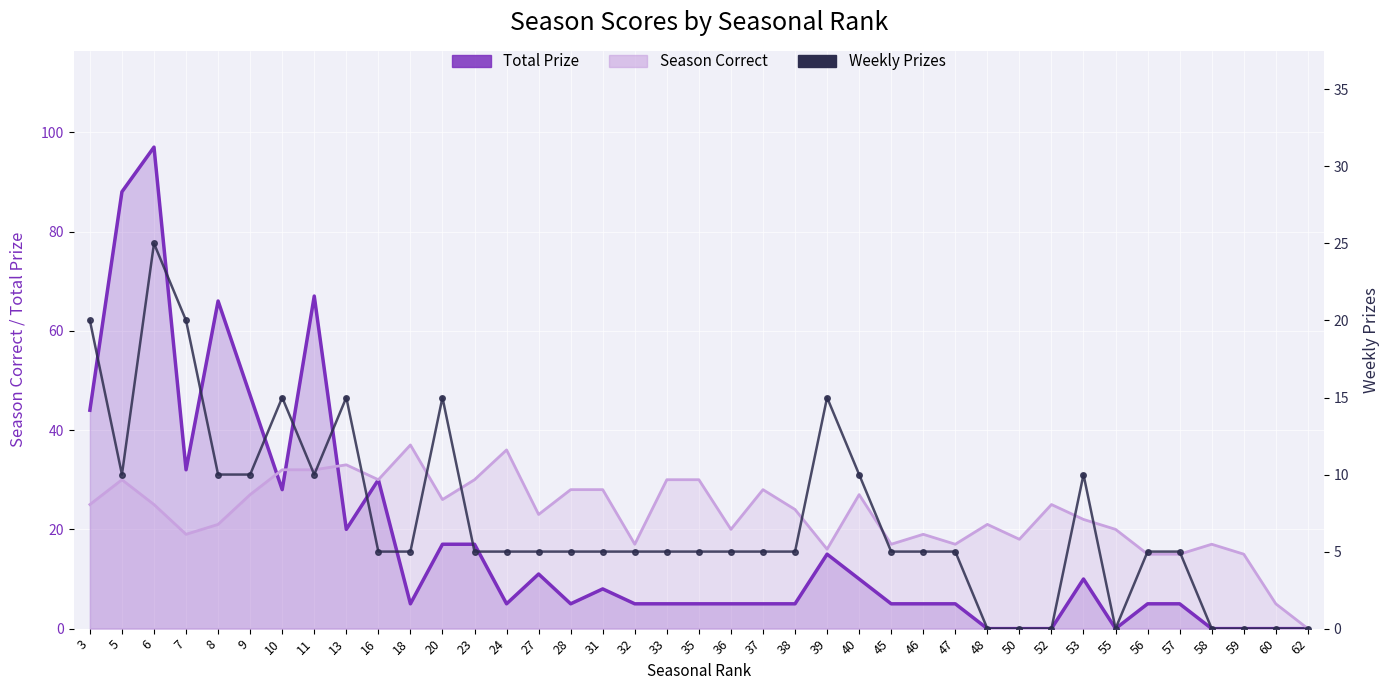

Where is Weekly Prizes nearest to the value 12?

5